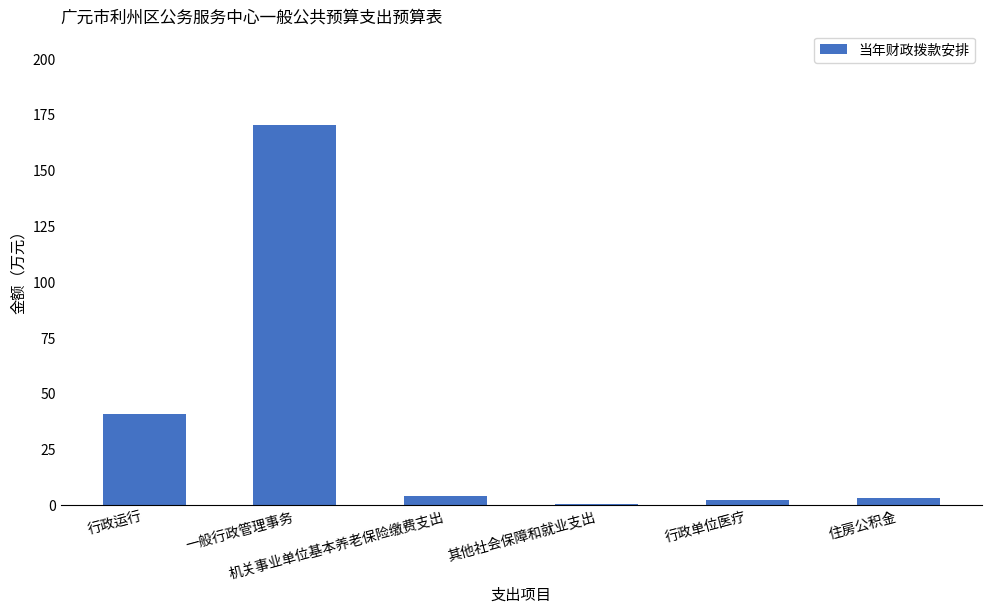

What is the sum of all values?

219.0